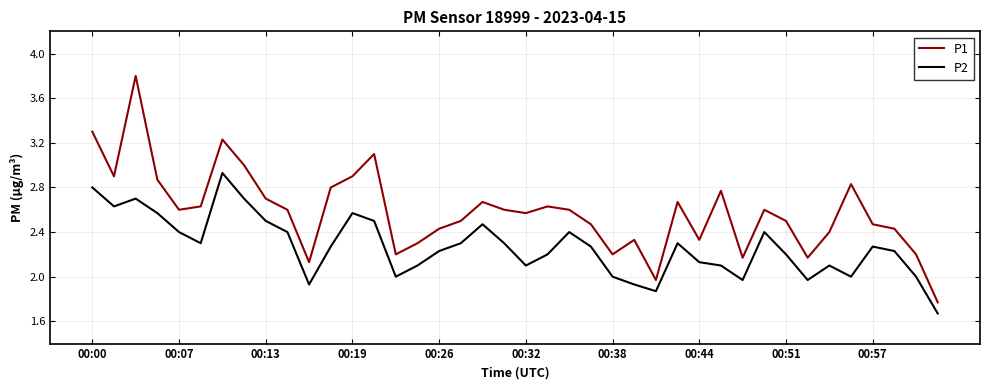

Which series has the widest spread of values?

P1